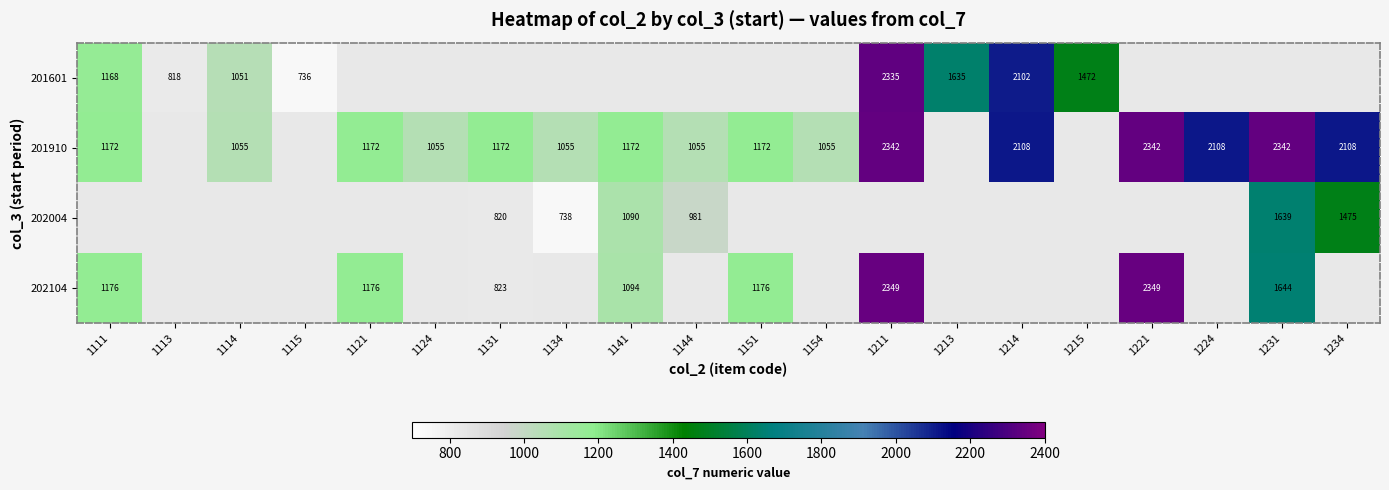

Is it true that 201601 equals 818 at 1113?

True